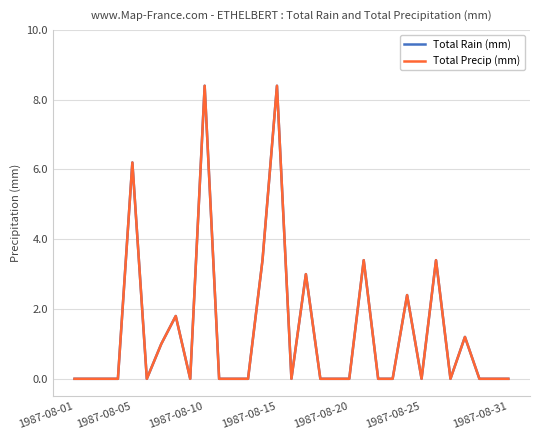

What are all the series names shown in the legend?

Total Rain (mm), Total Precip (mm)